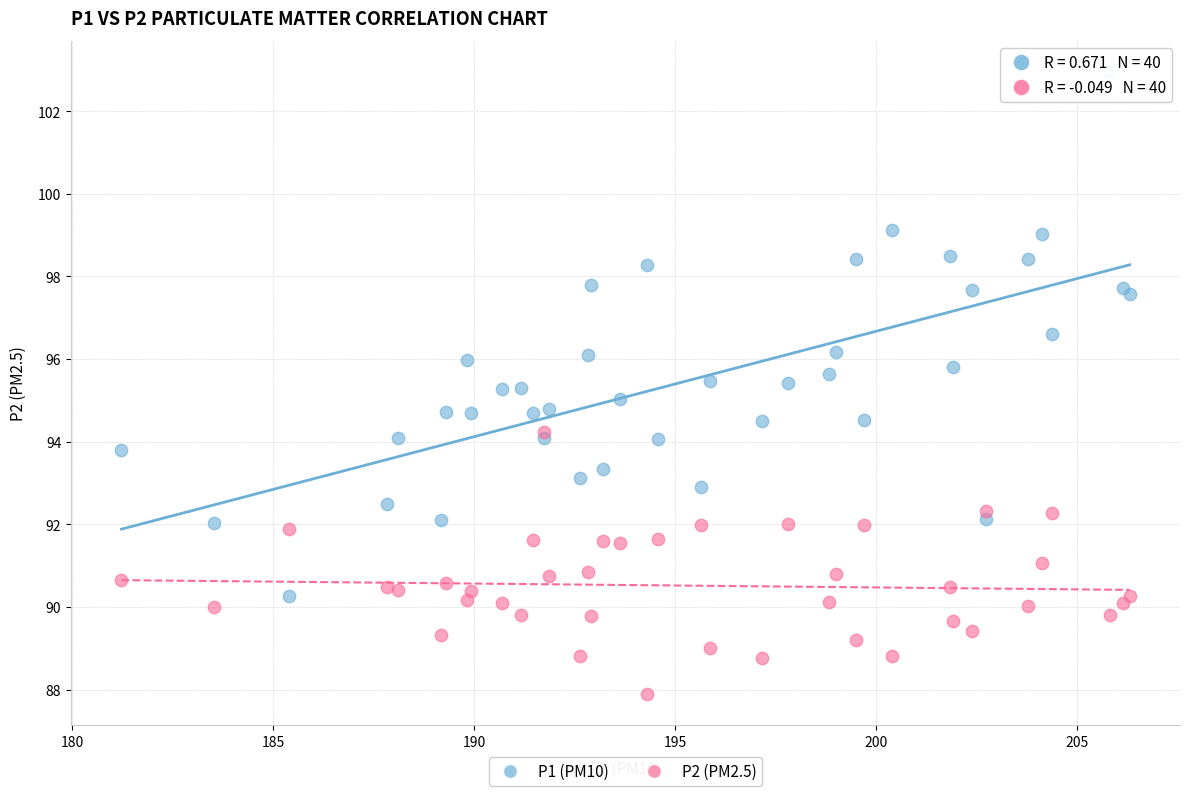

Which series contains the highest Y value?

P1 (PM10)